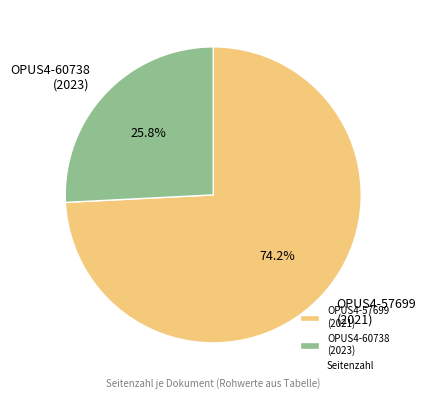

To the nearest percent, what percentage of the pie is OPUS4-57699?

74%